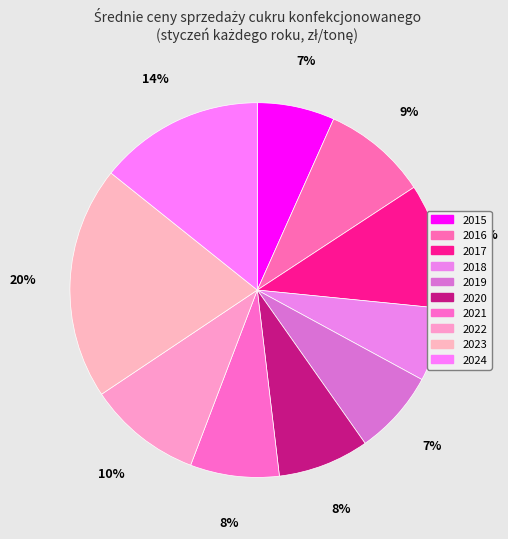

The 2018 slice represents 1% of the pie. True or false?

False